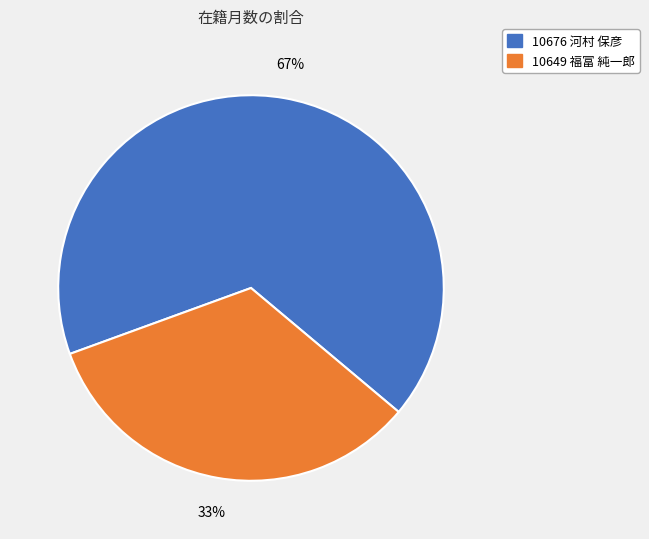

Which slice is the largest?

10676 河村 保彦